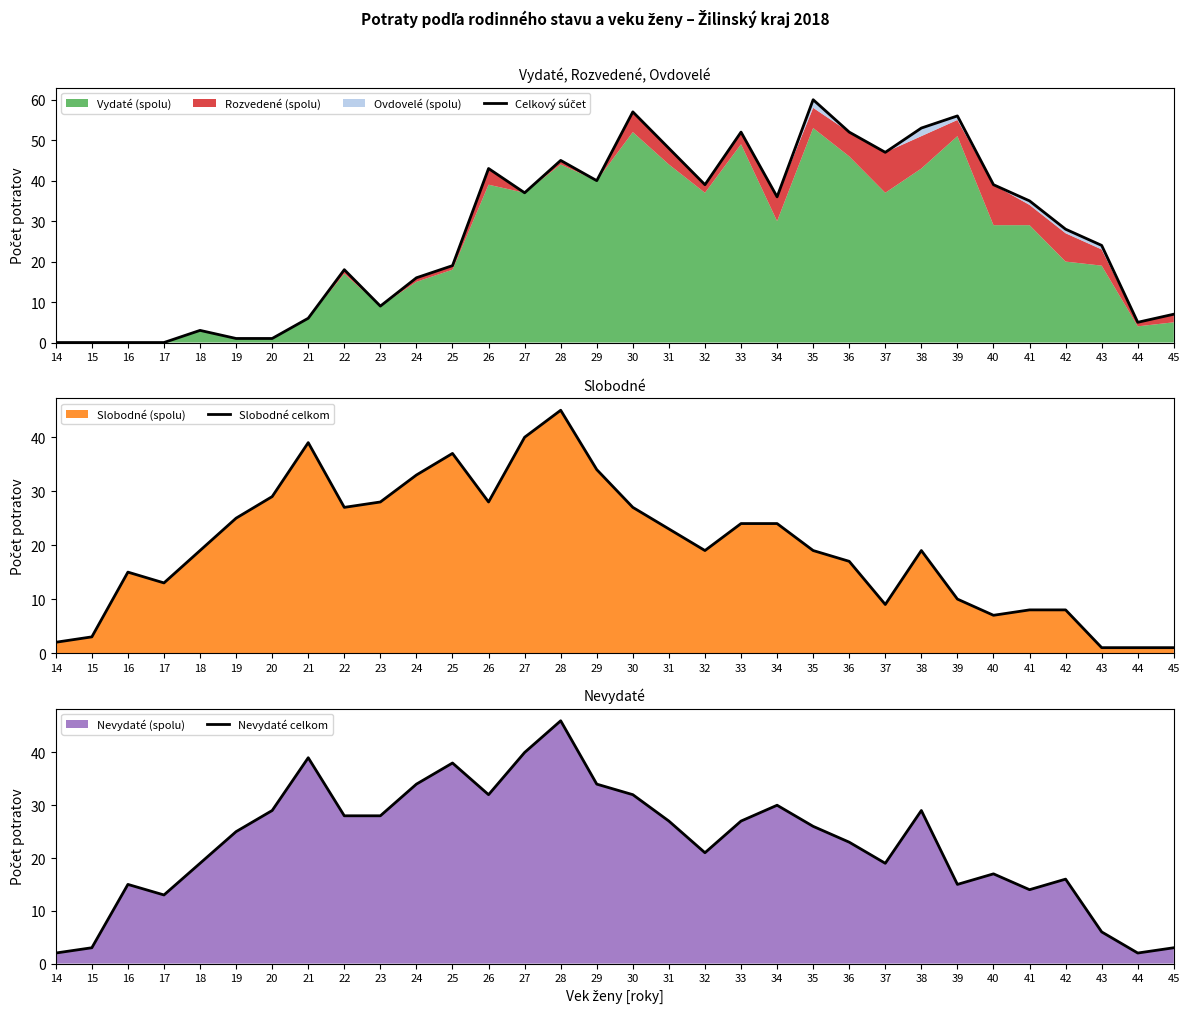

What is the sum of all Slobodné celkom values?

634